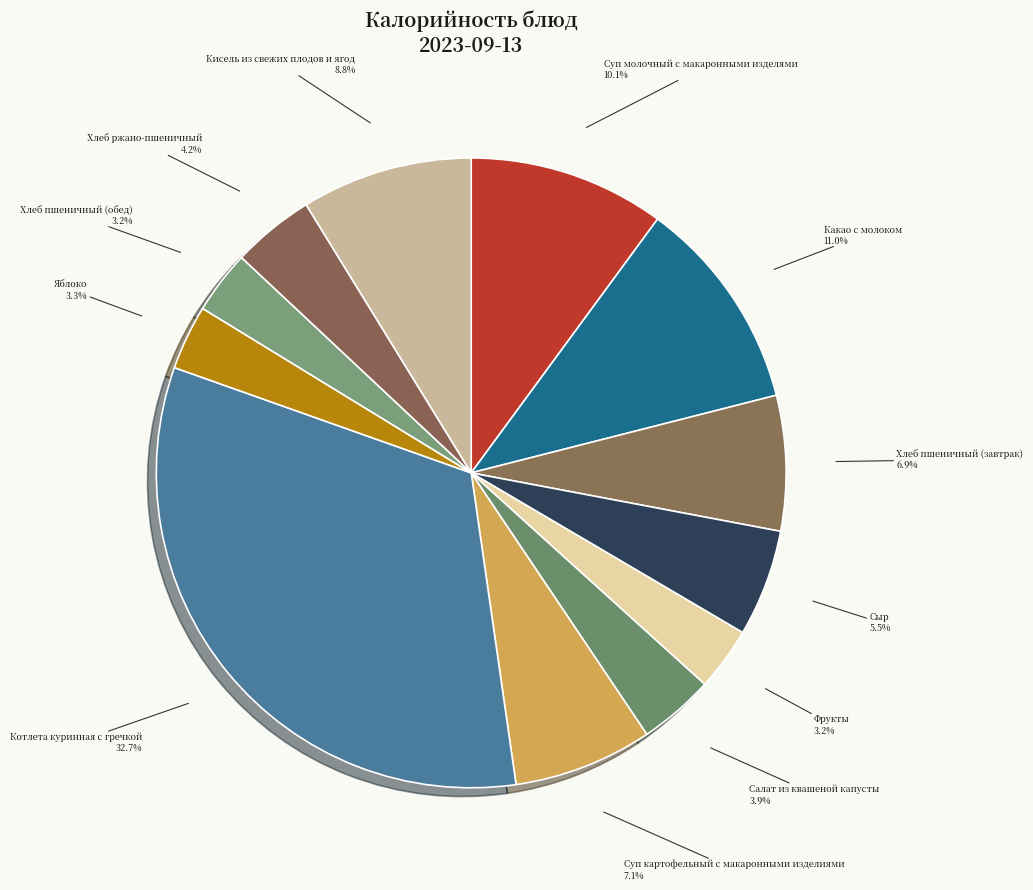

To the nearest percent, what is the difference between the Какао с молоком and Хлеб ржано-пшеничный slice percentages?

7%